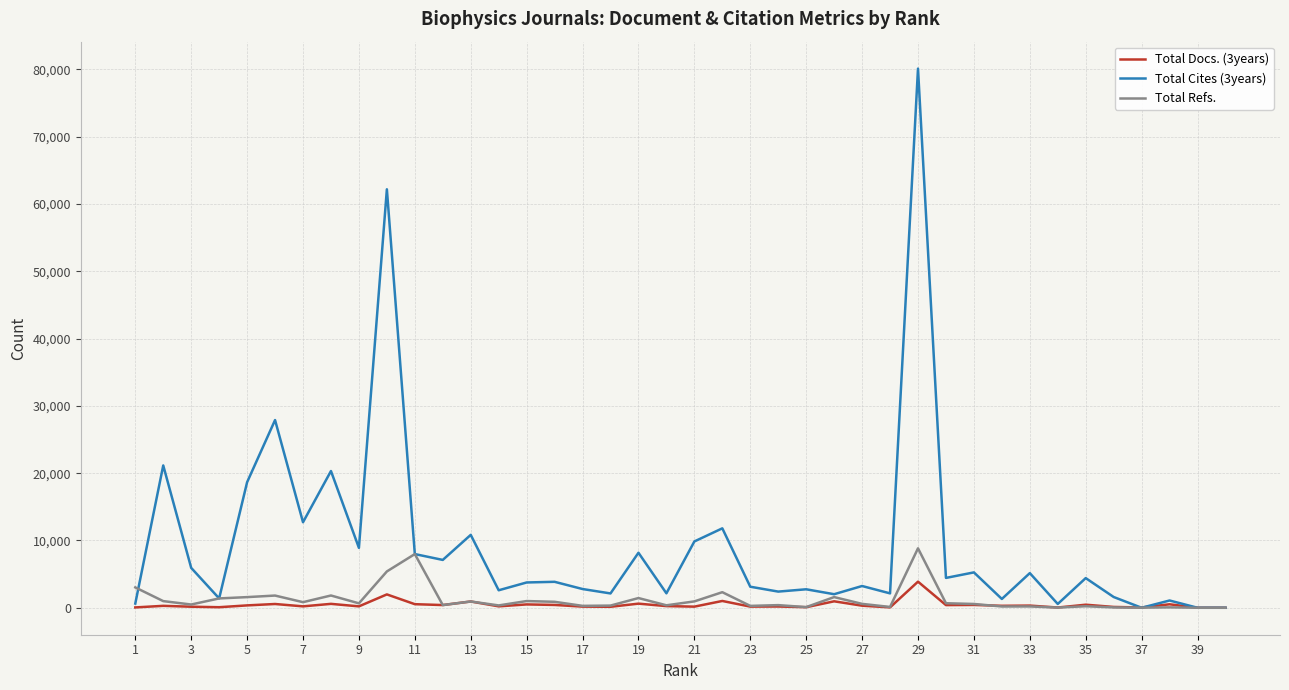

Which series has the largest total across all categories?

Total Cites (3years)